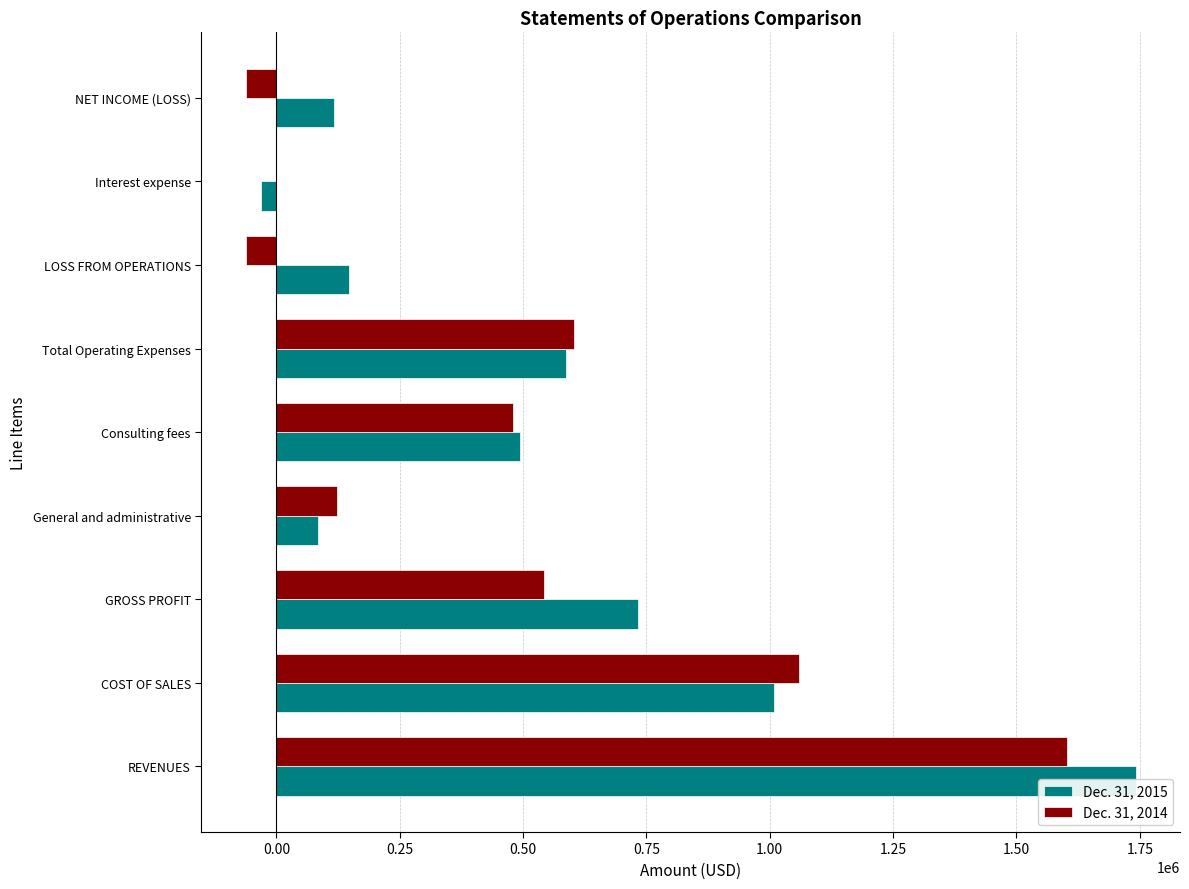

What position from the right is NET INCOME (LOSS)?

1